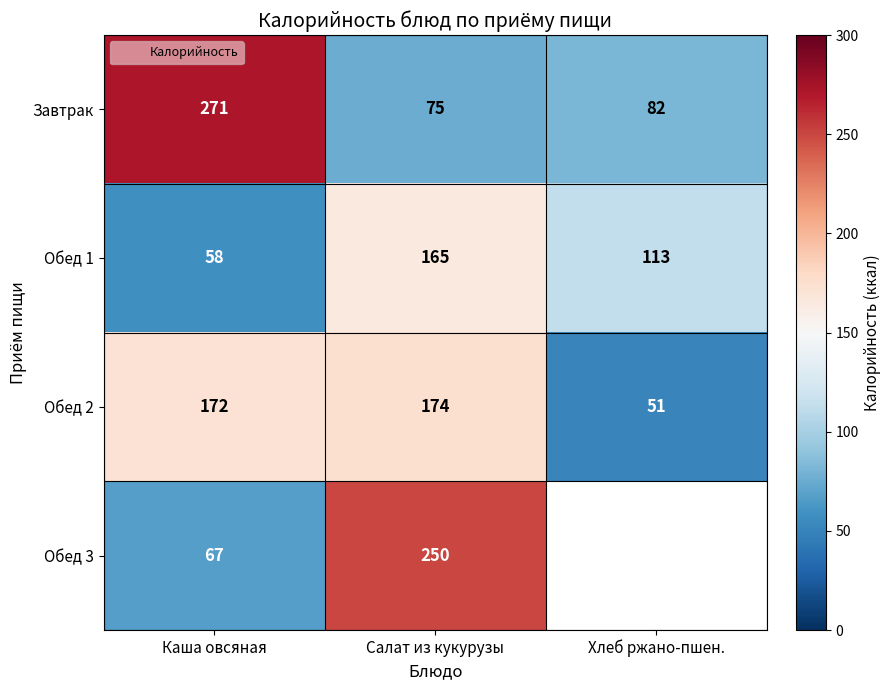

What is the average value of the Обед 2 series?

132.3